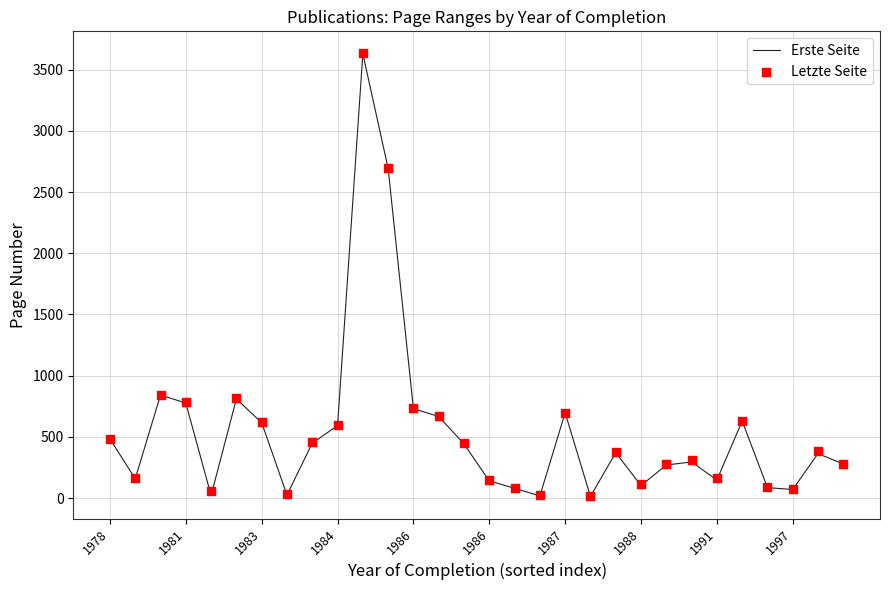

Which series reaches the minimum Y coordinate?

Erste Seite